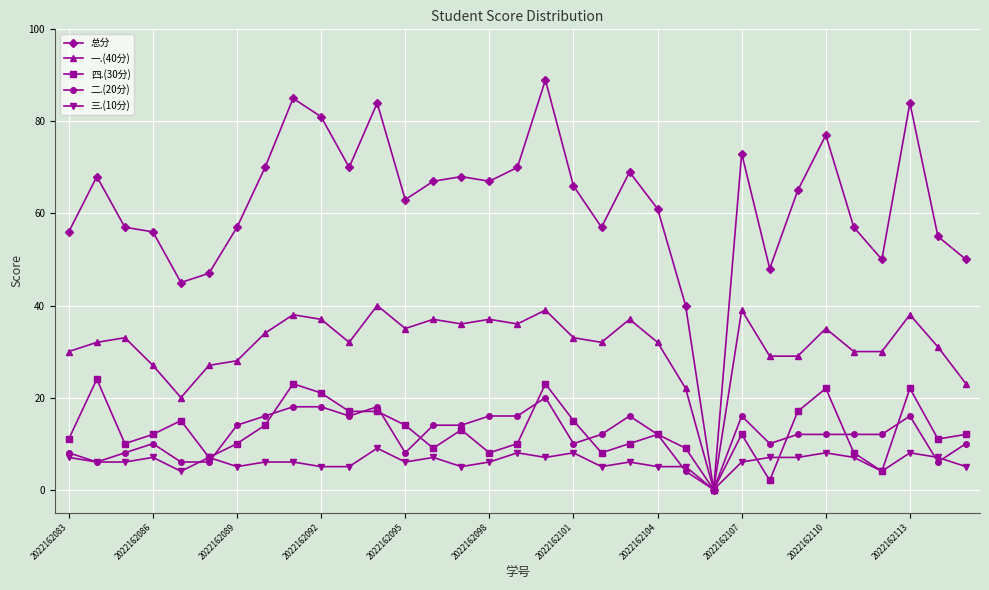

Rank the series by their maximum value, from highest to lowest.

总分, 一.(40分), 四.(30分), 二.(20分), 三.(10分)